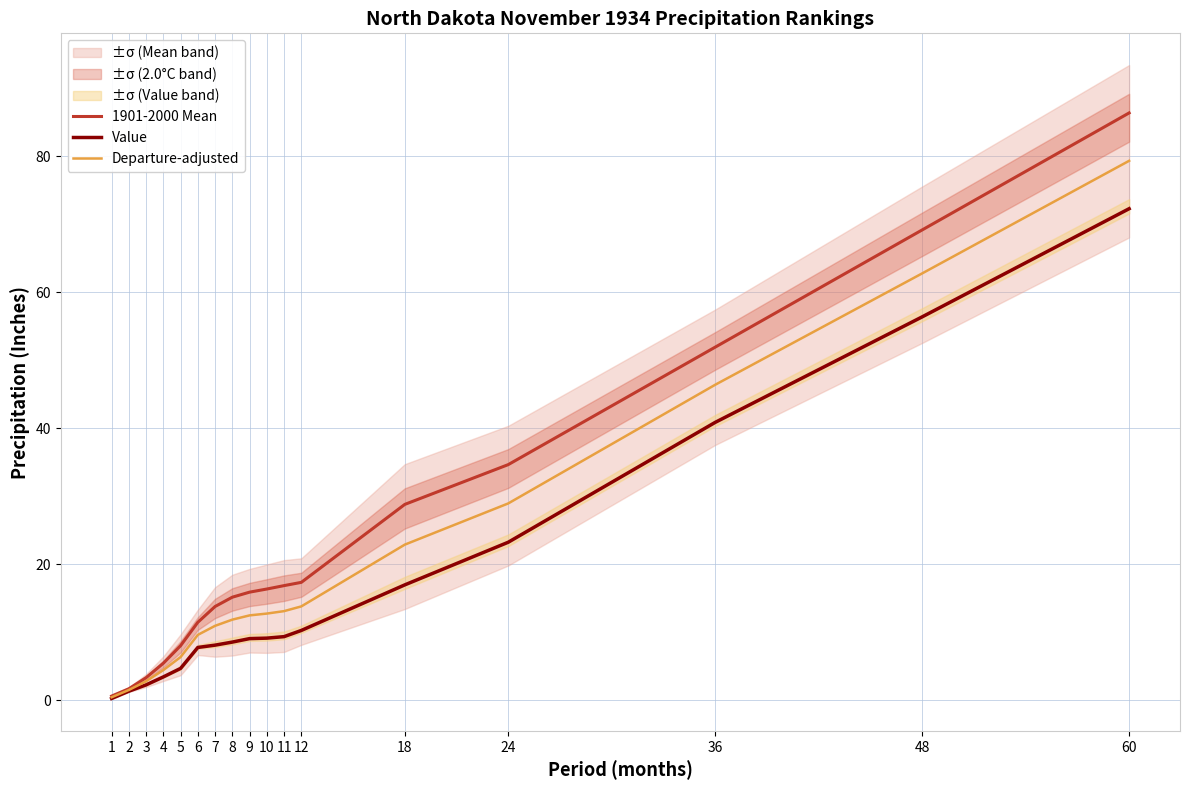

Reading right to left, list all the values displayed in this chart.

1901-2000 Mean: 86.3	69.2	51.9	34.6	28.8	17.3	16.9	16.4	15.9	15.2	13.8	11.5	8.0	5.5	3.3	1.7	0.6
Value: 72.3	56.4	40.9	23.2	17.0	10.3	9.4	9.1	9.1	8.6	8.1	7.8	4.7	3.4	2.3	1.3	0.3
Departure-adjusted: 79.3	62.8	46.4	28.9	22.9	13.8	13.1	12.8	12.5	11.9	10.9	9.6	6.4	4.4	2.8	1.5	0.4